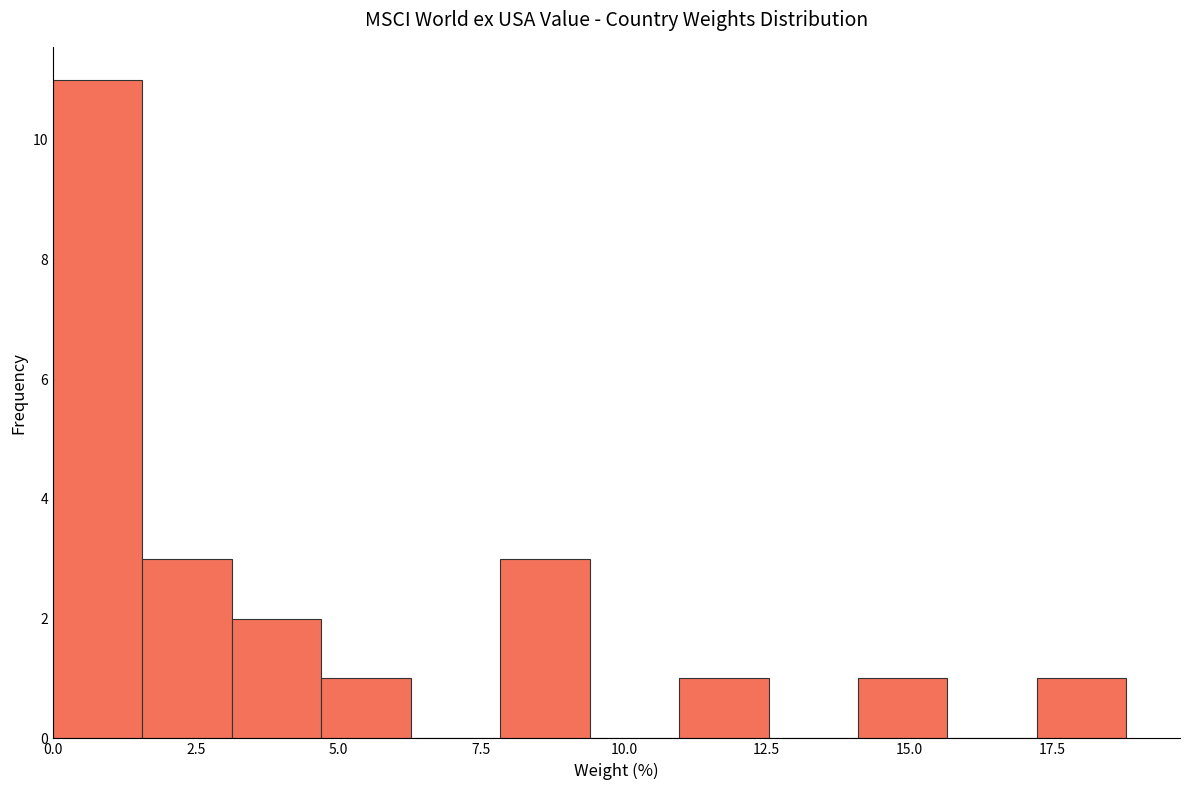

Read against the x-axis, roughly where is the centre of the tallest bar?

1.0